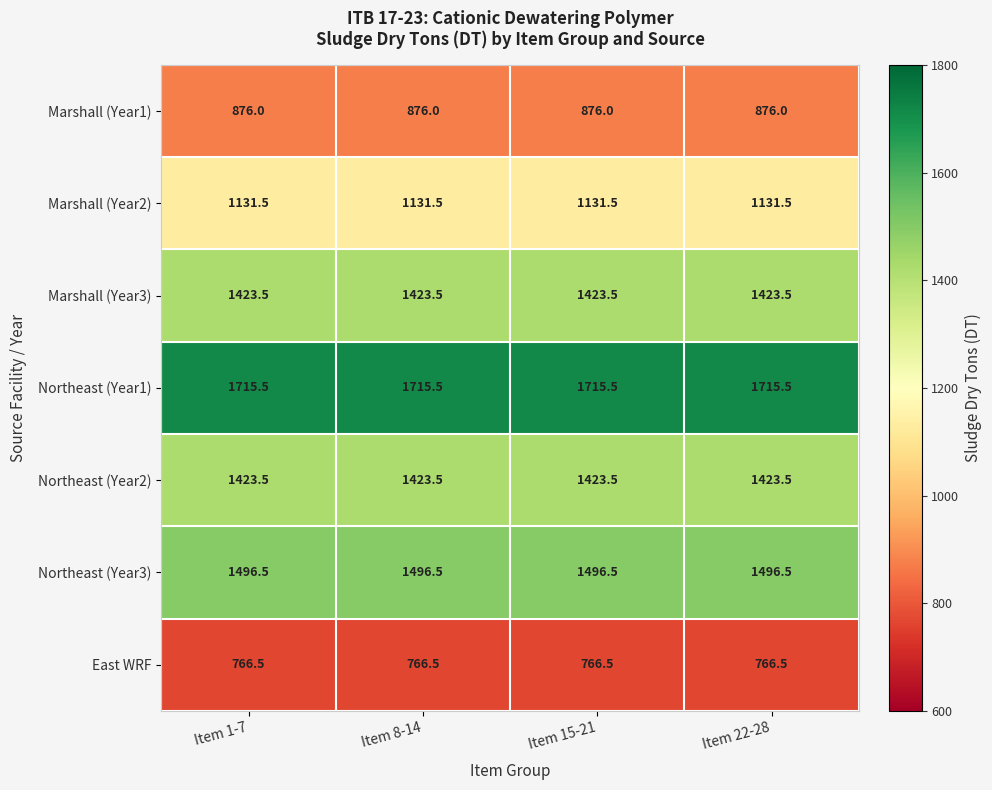

Which series has the largest total across all categories?

Northeast (Year1)